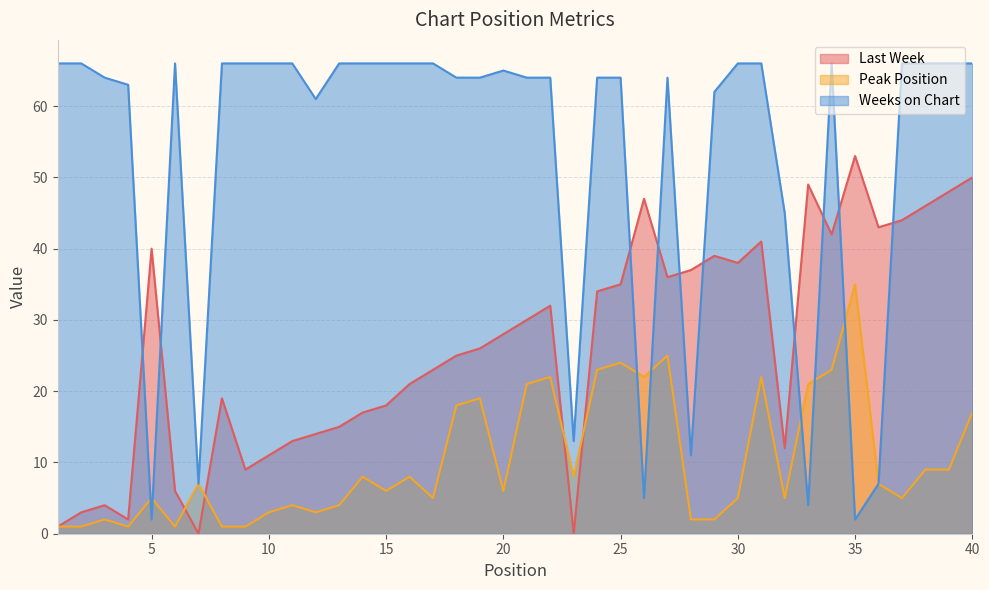

What is the difference between the Weeks on Chart values at 32 and 30?

21